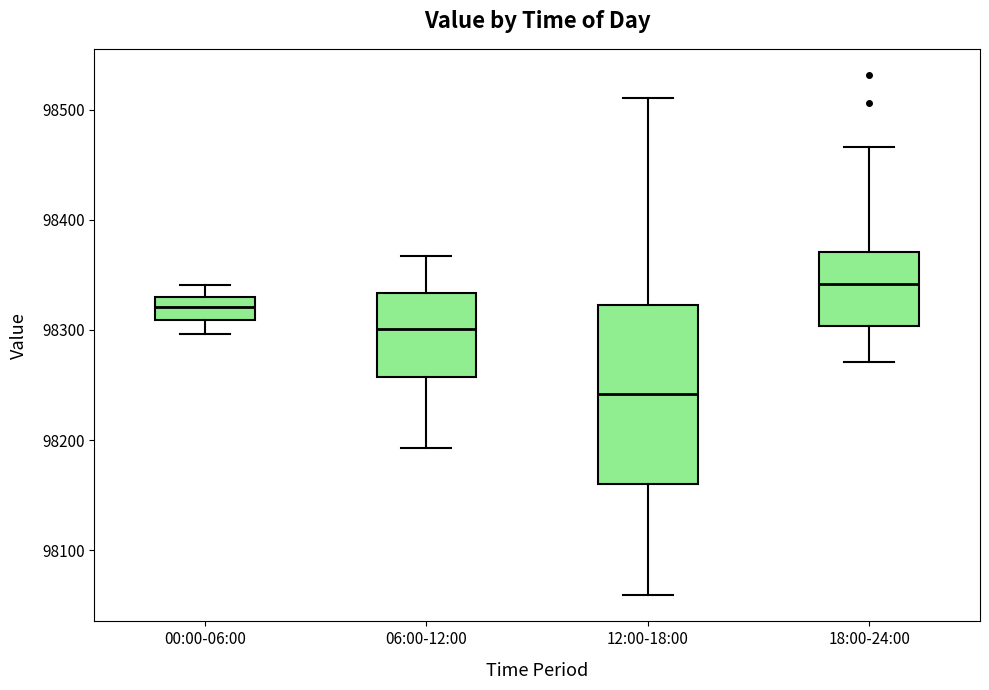

Which box's median line is the lowest?

12:00-18:00